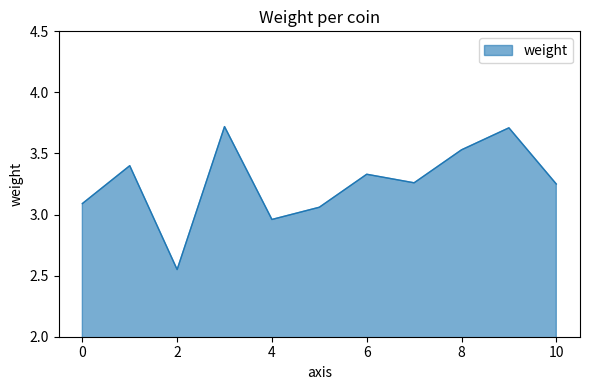

How many lines are shown in the chart?

1